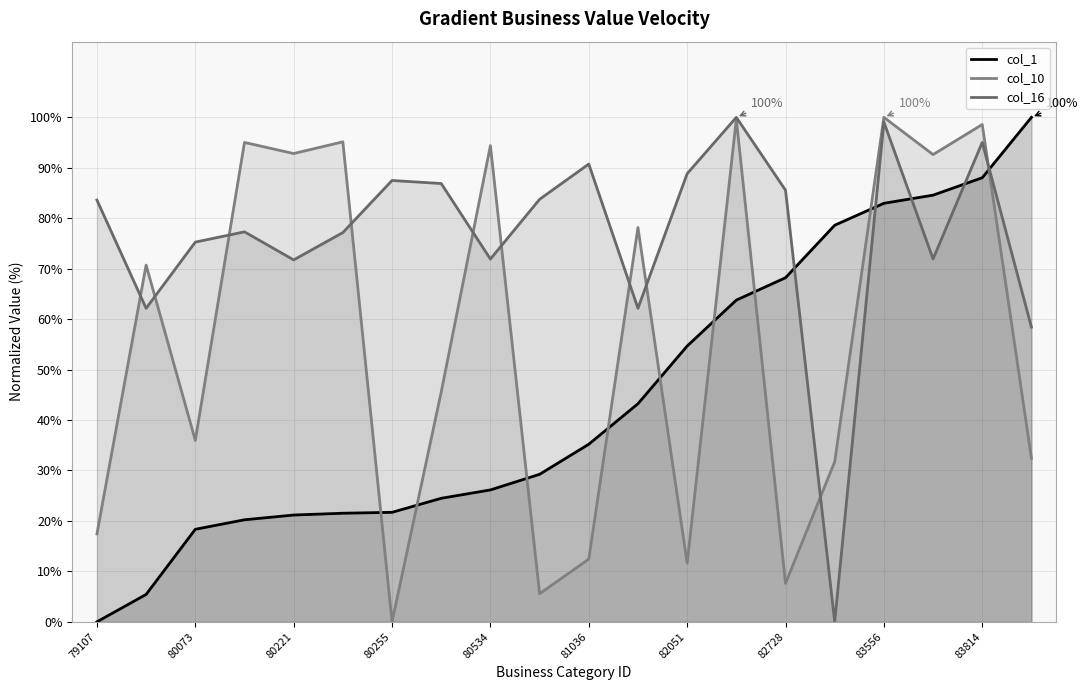

What is the difference between the highest and lowest values at 82491?

36.2